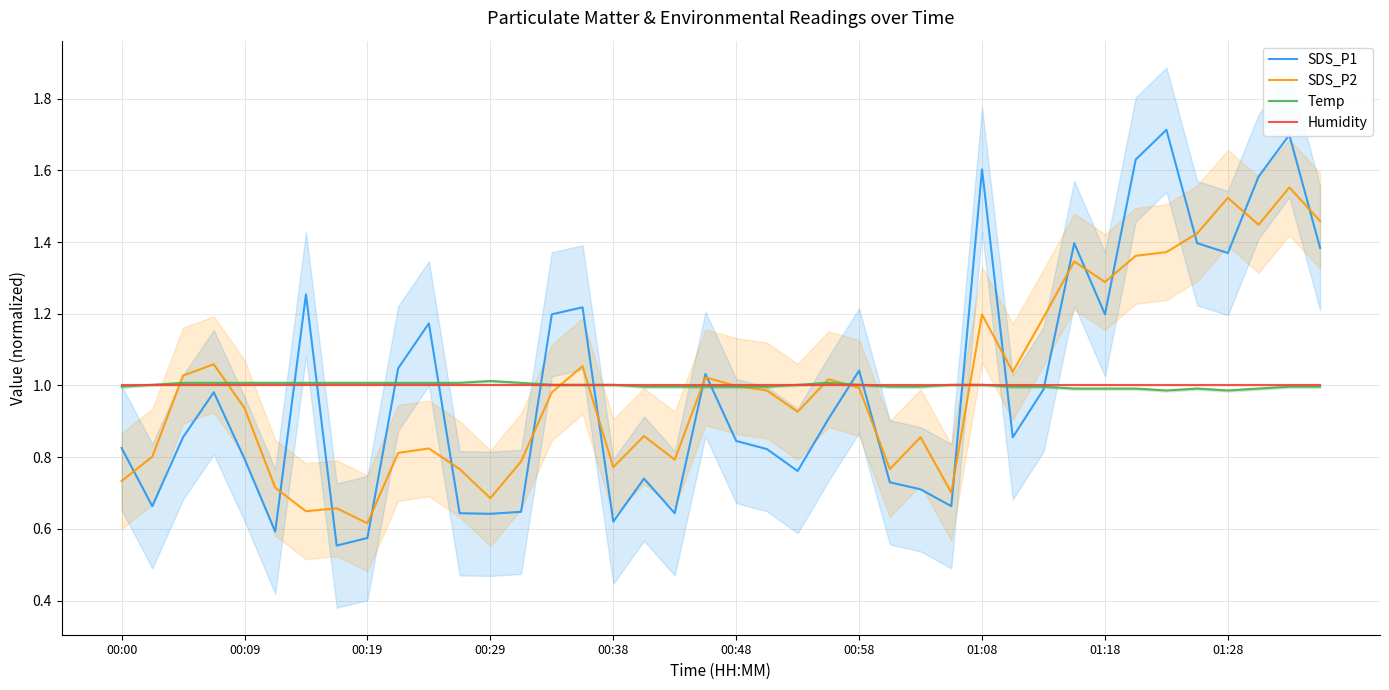

How many distinct data groups are displayed?

4